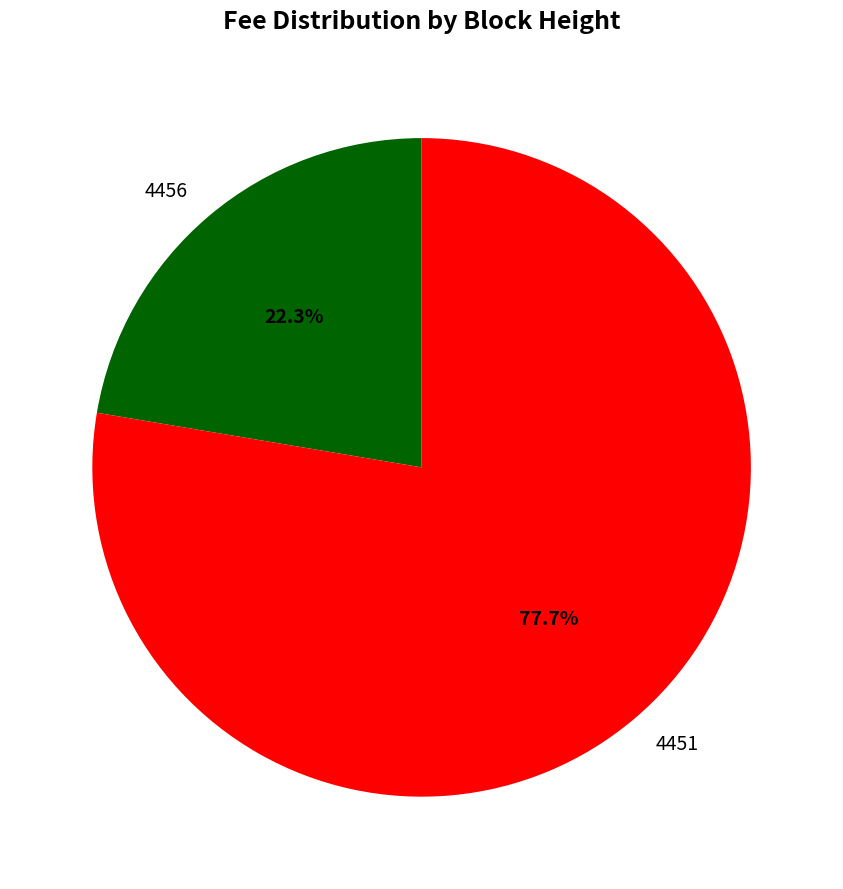

True or false: 4451 accounts for 78% of the total.

True